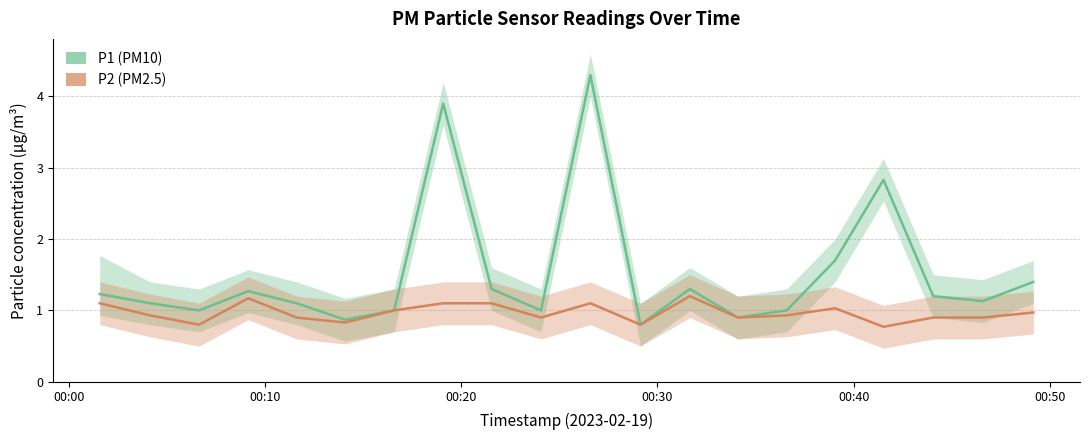

What is the label of the 9th point from the right?

05:30